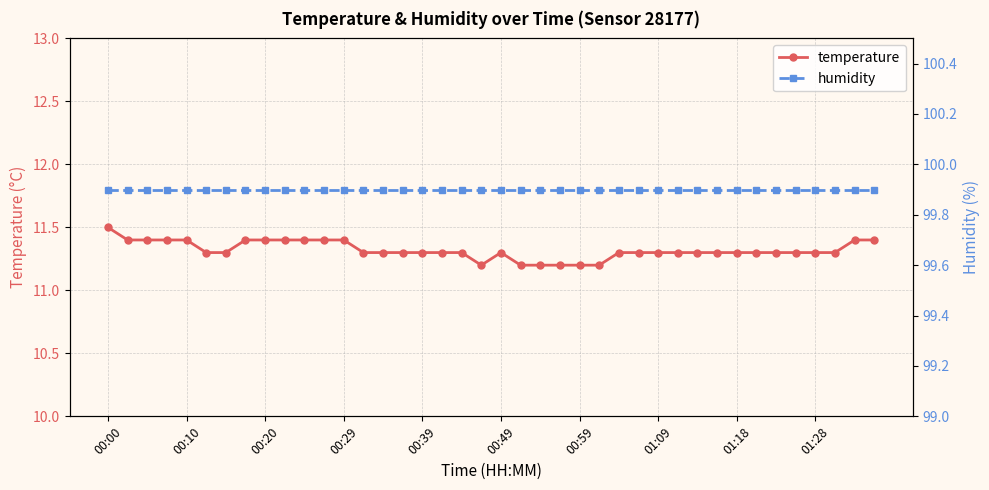

What is the average value of the humidity series?

99.9